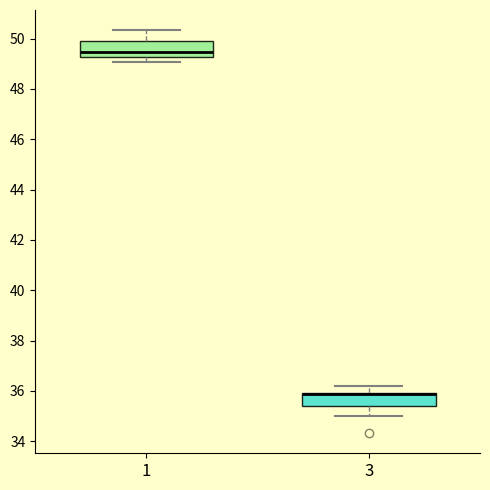

Reading left to right, read every box against the y-axis: the position of its median line, the range the box covers, and the ends of its whiskers. The values are not printed on the chart, so give them approximately, as read against the axis.

1: median 49.4, box 49.2 to 50.0, whiskers 49.0 to 50.4
3: median 35.8 (drawn on the box's upper edge), box 35.4 to 36.0, whiskers 35.0 to 36.2